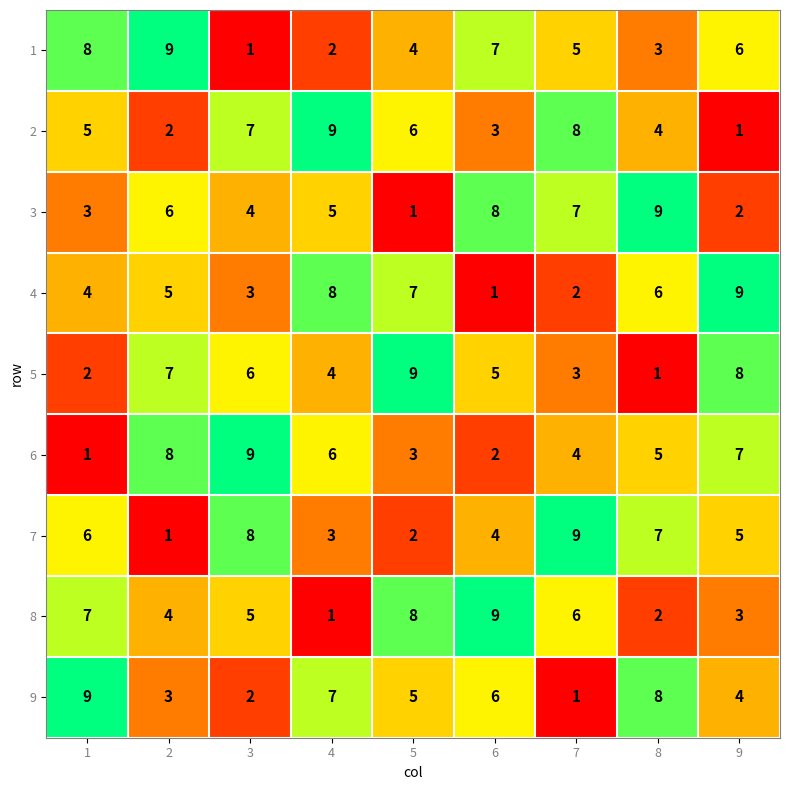

Is the value of 2 at 6 greater than the value of 6 at 2?

No